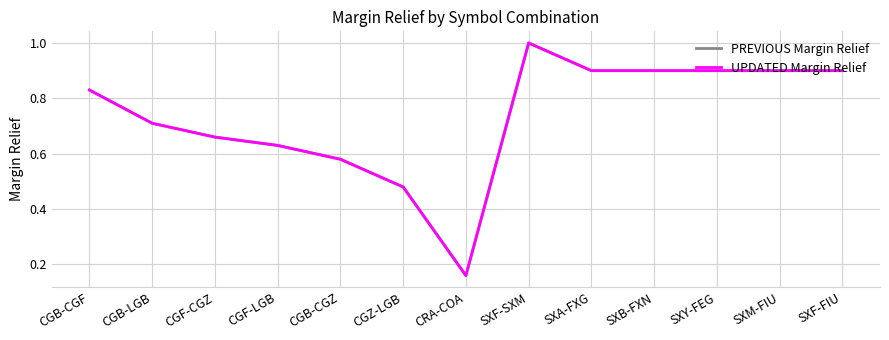

Where is the first local maximum for UPDATED Margin Relief?

SXF-SXM